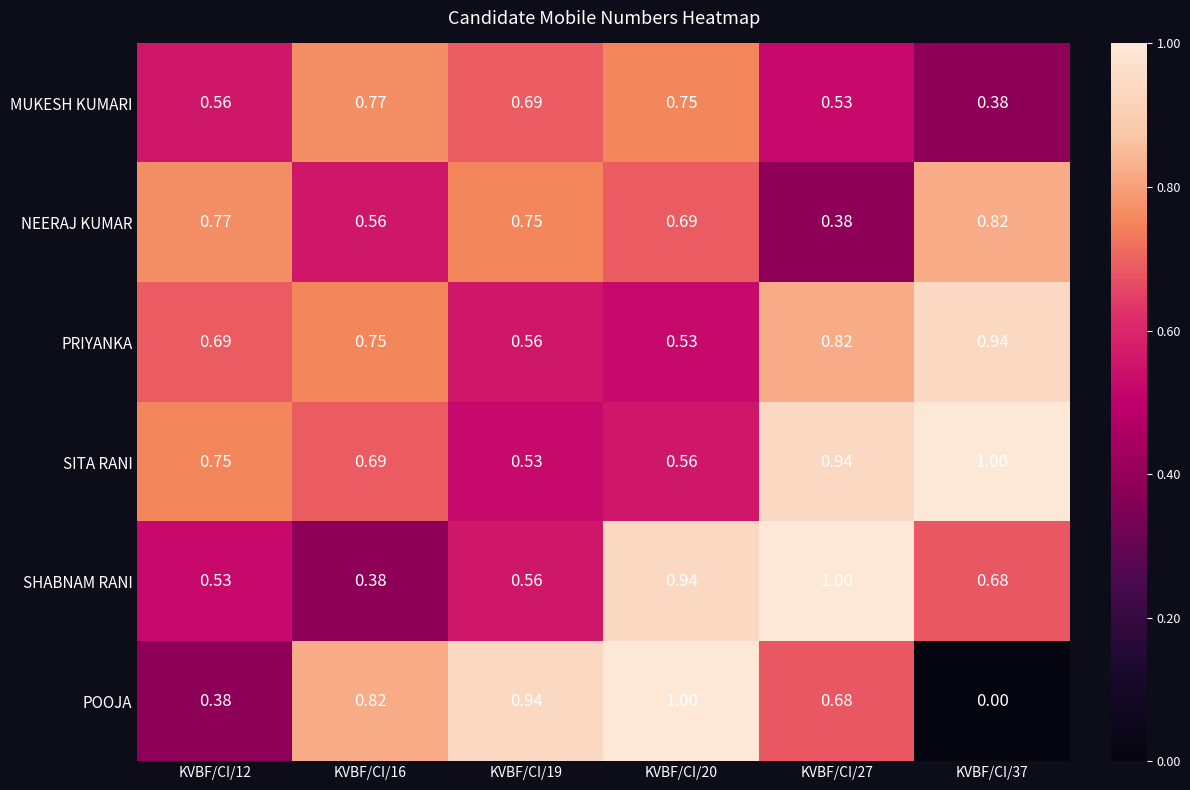

Between KVBF/CI/16 and KVBF/CI/27, which series saw the biggest shift?

SHABNAM RANI